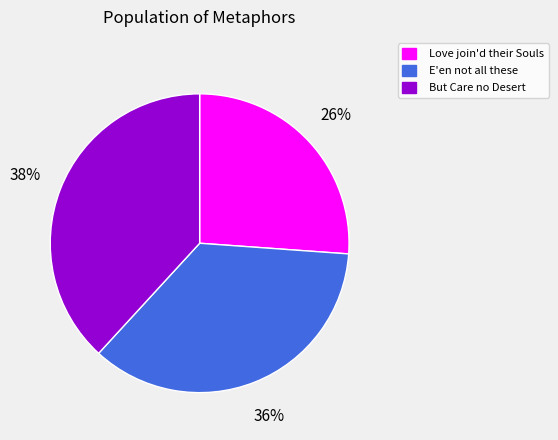

Which category has the biggest portion of the pie?

But Care no Desert